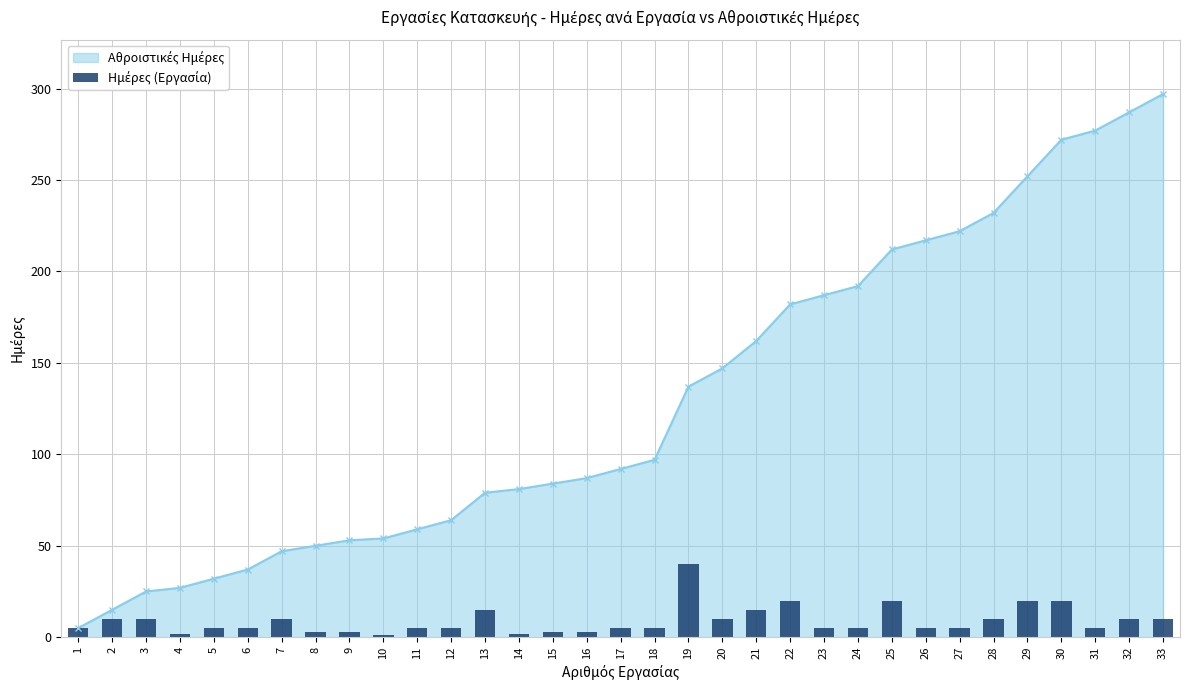

The chart shows a value of 5 at 21. True or false?

False